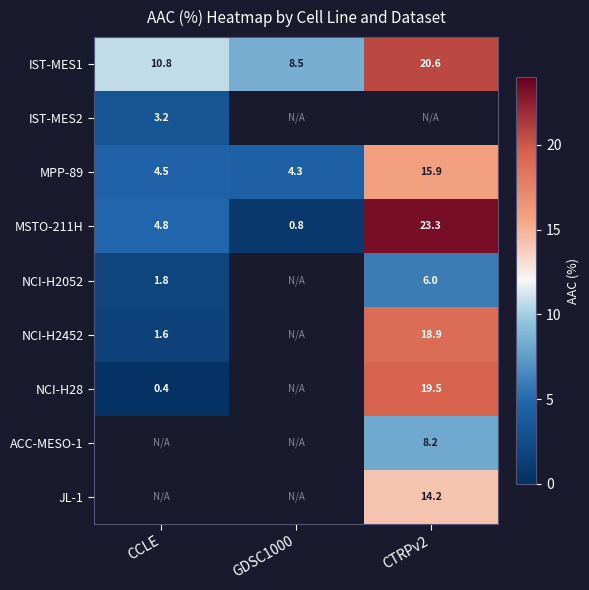

Between CCLE and CTRPv2, which series saw the biggest shift?

NCI-H28